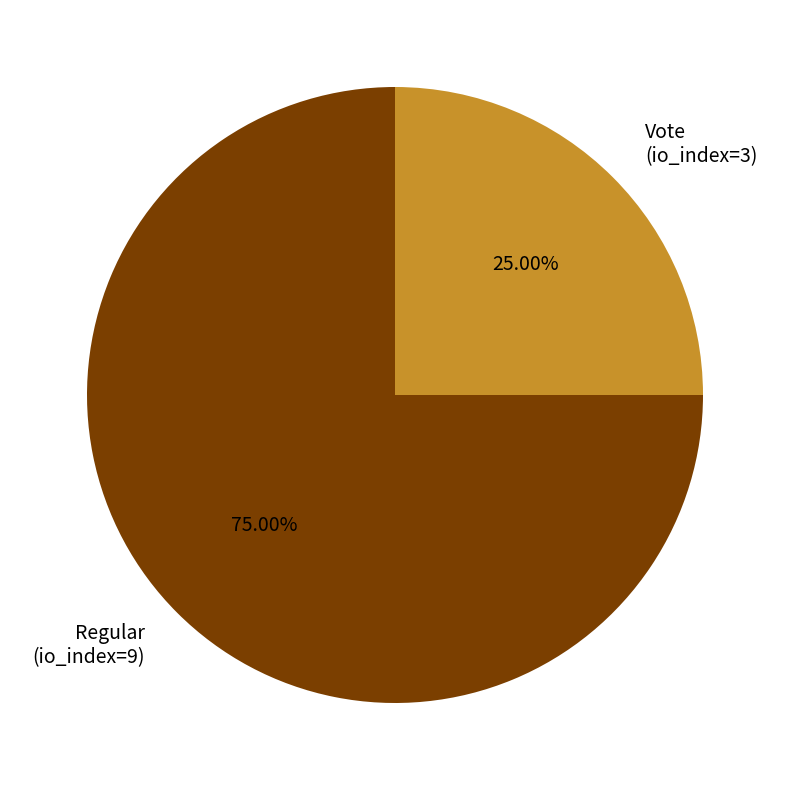

To the nearest percent, what portion does Vote (io_index=3) represent?

25%